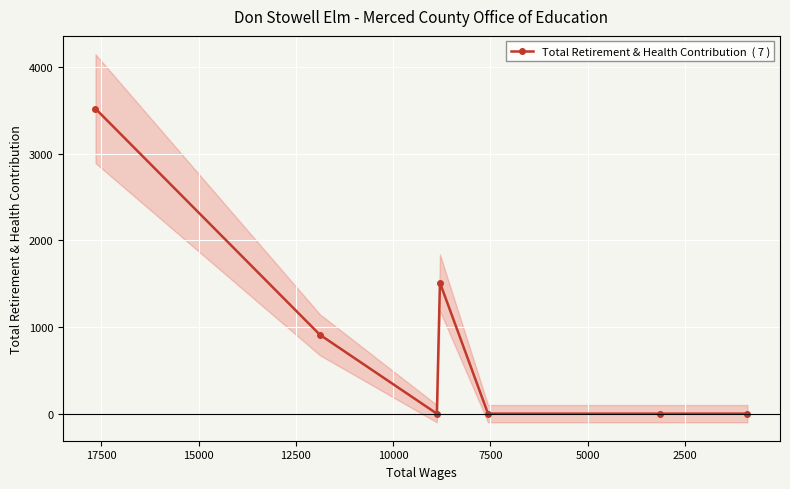

Reading right to left, transcribe all the data shown in this chart.

0	0	0	1512	0	910	3520